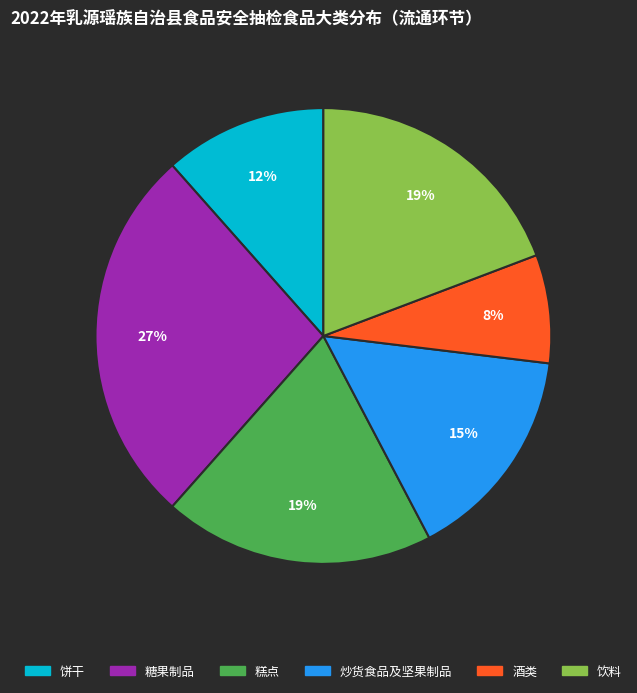

To the nearest percent, what portion does 酒类 represent?

8%